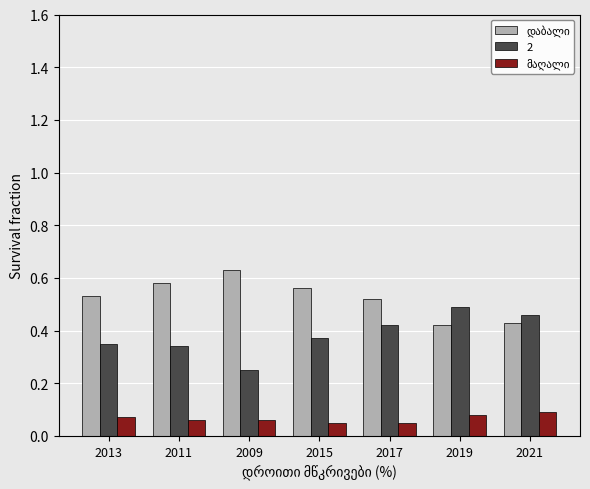

True or false: 2 has a value of 0.5 at 2011.

False